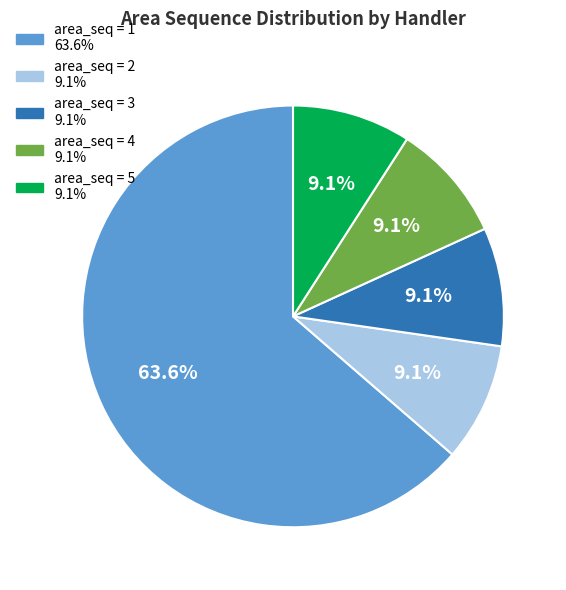

Count the number of slices in the pie.

5